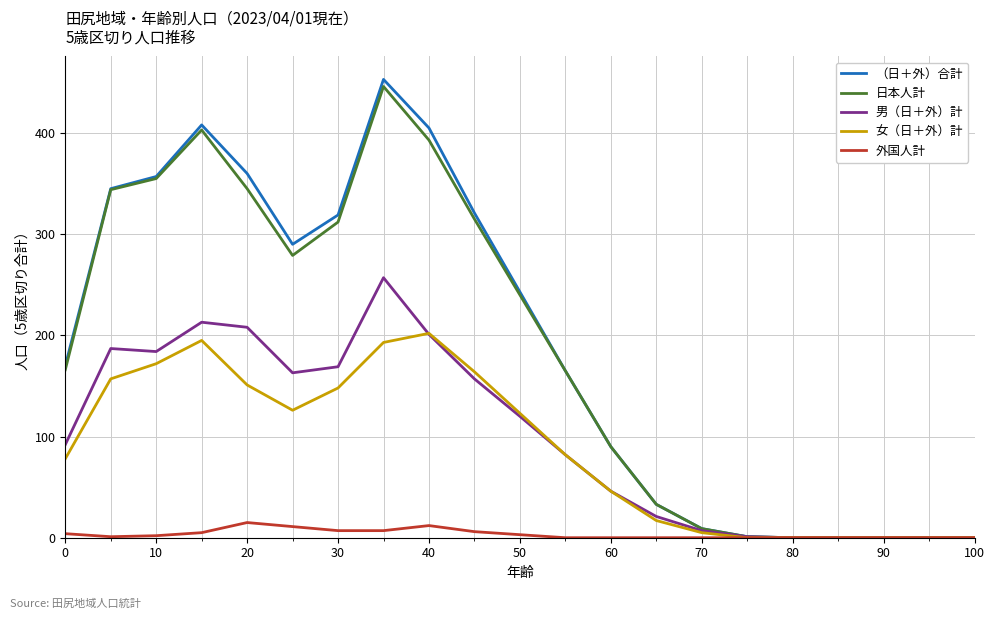

List the series in order of their peak value, lowest first.

外国人計, 女（日＋外）計, 男（日＋外）計, 日本人計, （日＋外）合計